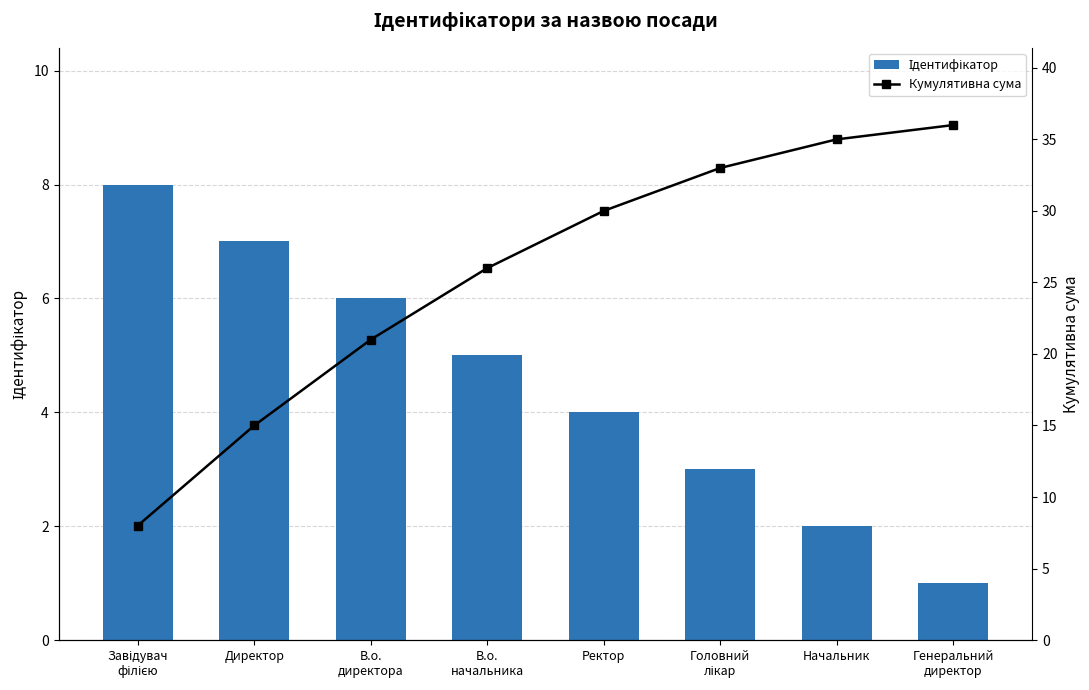

Reading right to left, what are all the values shown in this chart?

Ідентифікатор: 1	2	3	4	5	6	7	8
Кумулятивна сума: 36	35	33	30	26	21	15	8